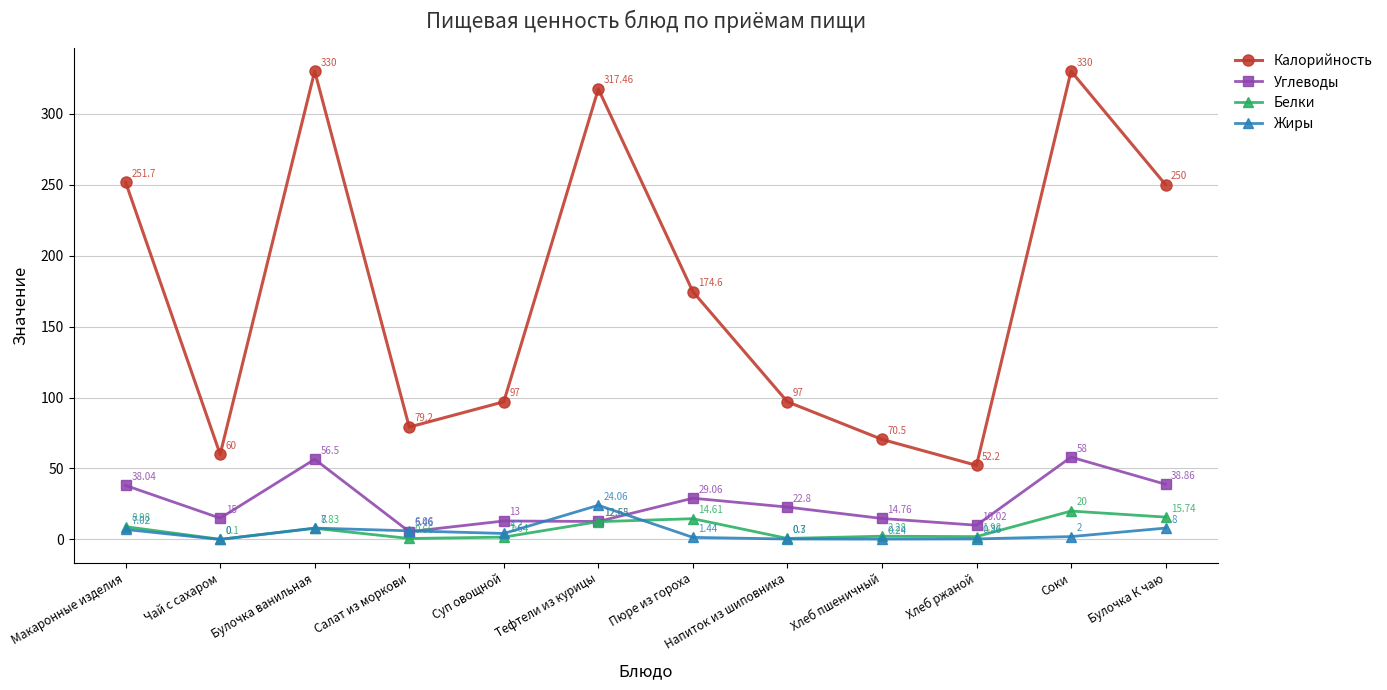

True or false: Белки has more than 1 points higher than both neighbors.

True